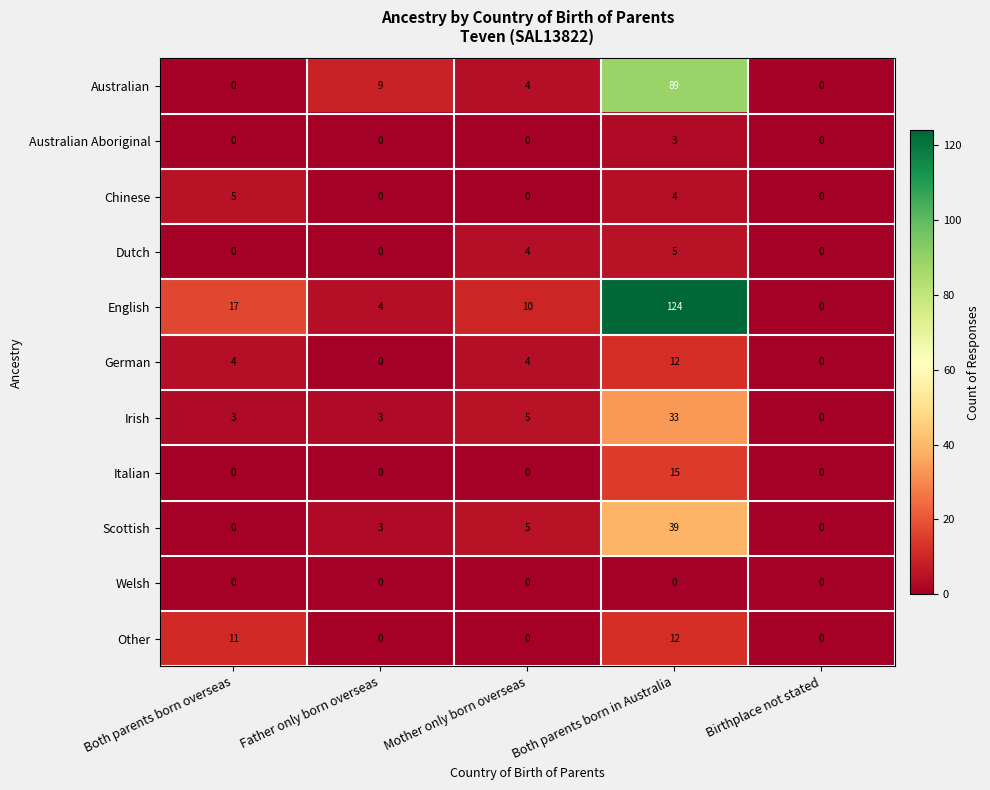

At which category is the sum across all series the highest?

Both parents born in Australia